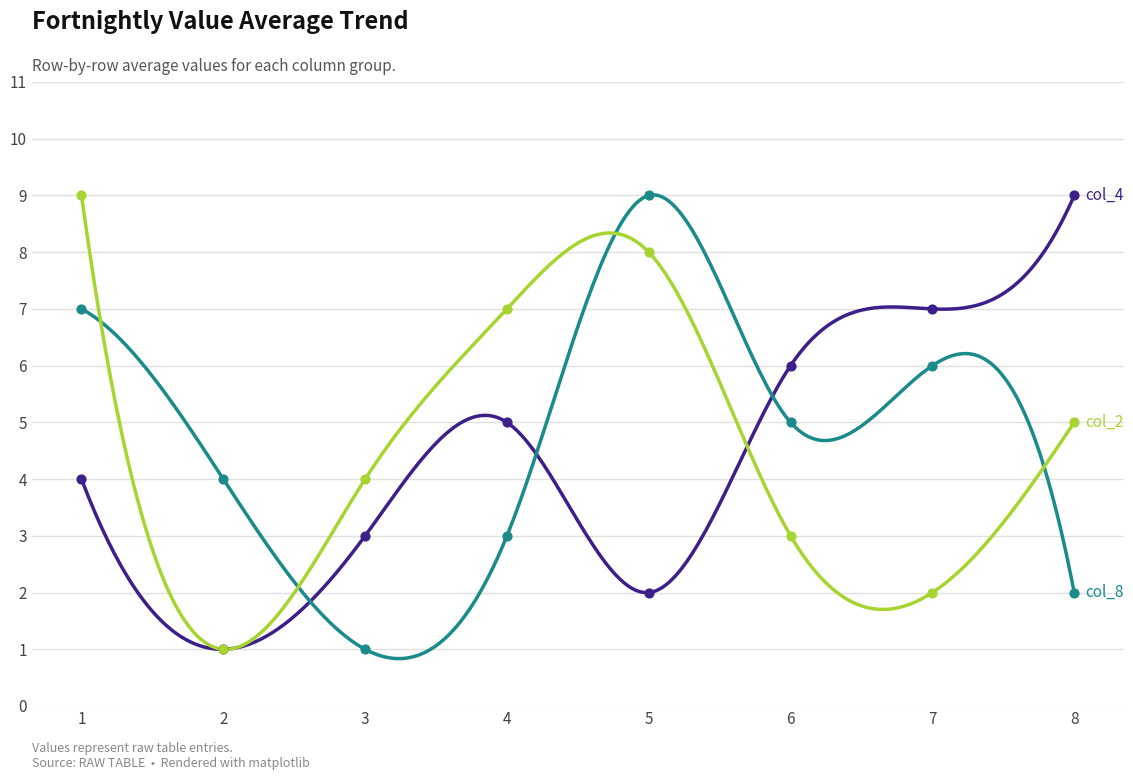

Is the value of col_8 at 4 greater than the value of col_4 at 5?

Yes